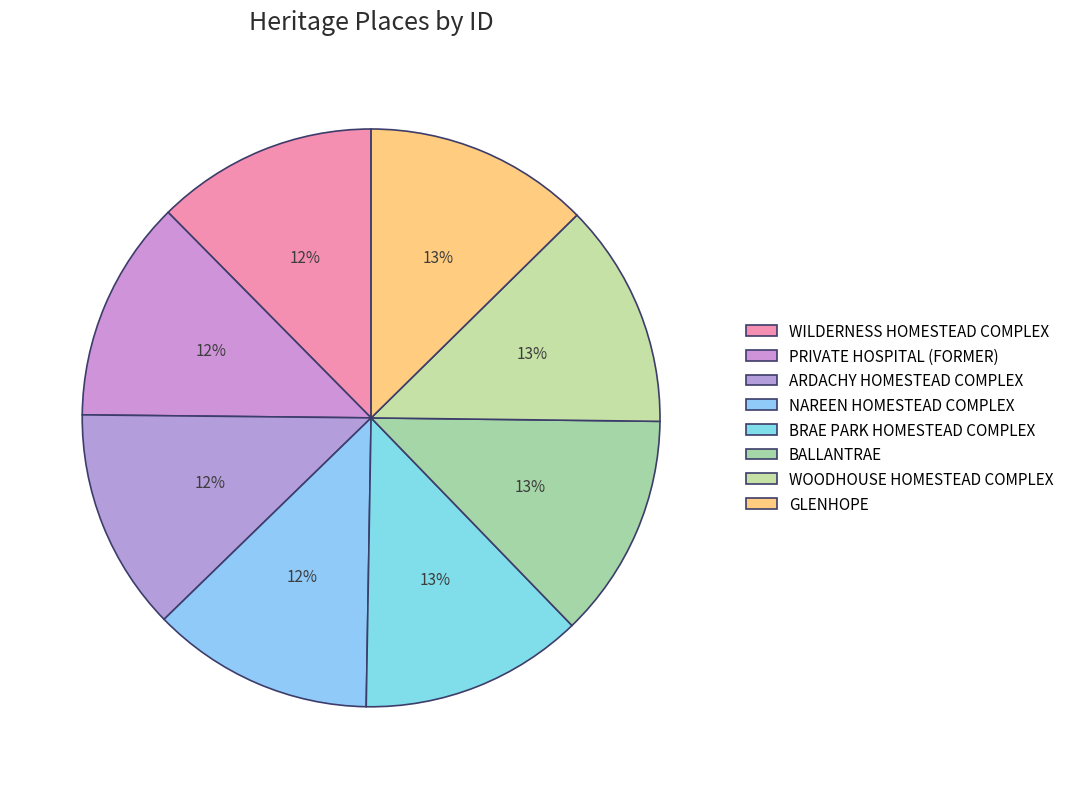

How many slices are in this pie chart?

8